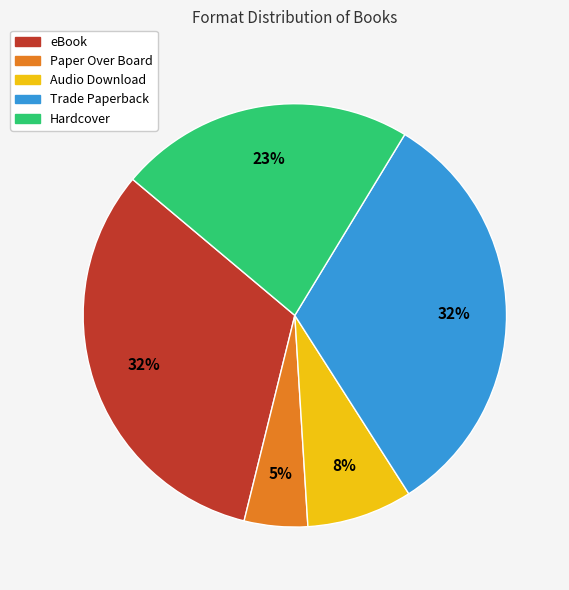

To the nearest percent, what is the combined percentage of Paper Over Board and Audio Download?

13%